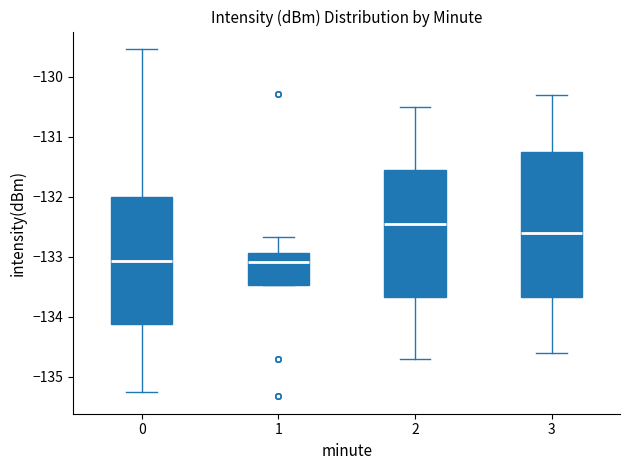

Reading left to right, transcribe this box plot: for each box, give where its median line is, the range the box spans, and where its two whiskers end, as read against the y-axis. The values are not printed on the chart, so give them approximately, as read against the axis.

0: median -133.1, box -134.1 to -132.0, whiskers -135.3 to -129.5
1: median -133.1, box -133.5 to -132.9, whiskers -133.5 to -132.7
2: median -132.4, box -133.7 to -131.5, whiskers -134.7 to -130.5
3: median -132.6, box -133.7 to -131.2, whiskers -134.6 to -130.3